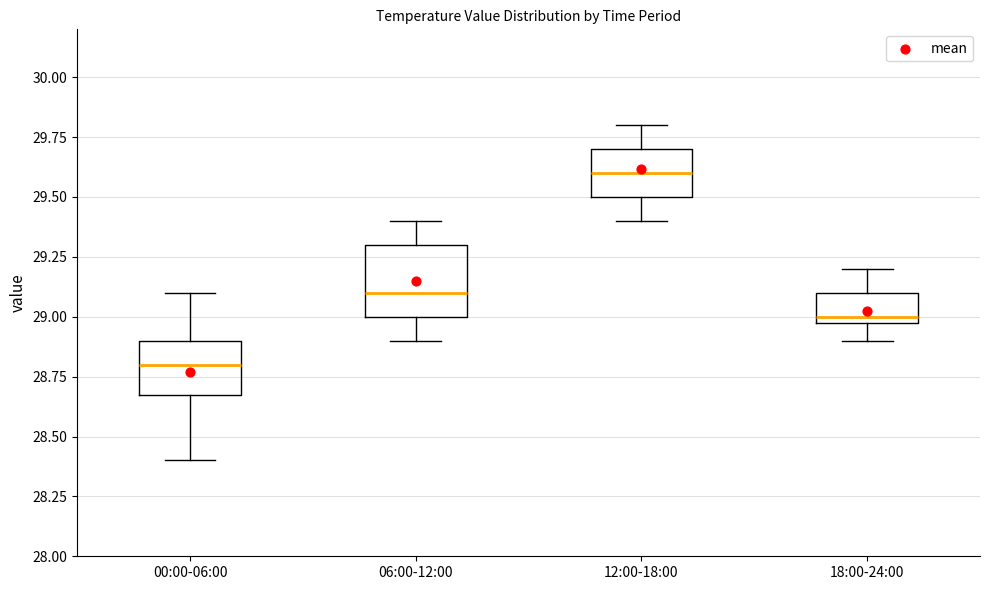

Where is the upper edge of the box for 12:00-18:00 on the y-axis? The values are not printed on the chart, so give them approximately, as read against the axis.

29.7